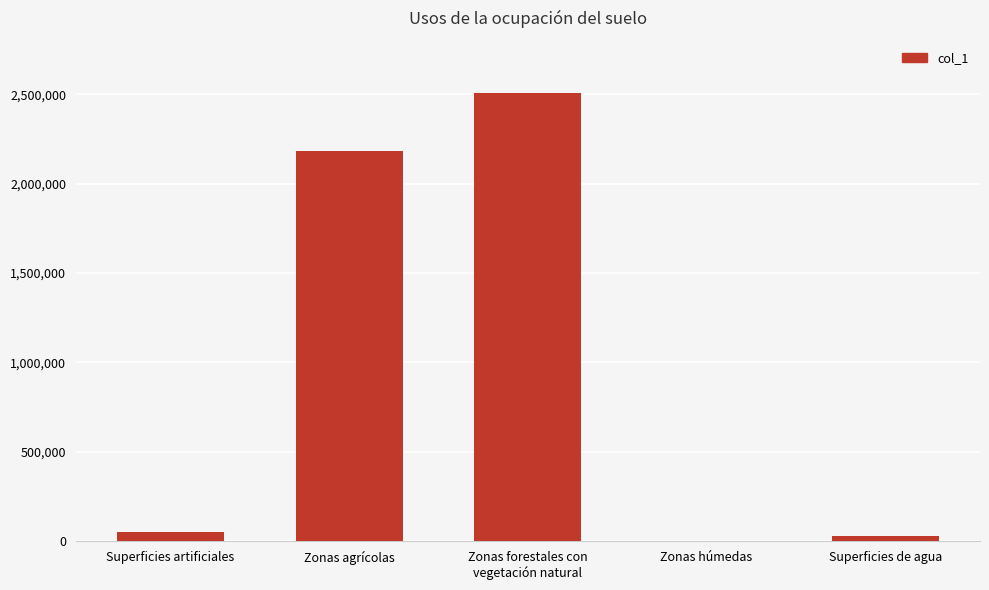

At which category does the chart reach its peak across all series?

Zonas forestales con
vegetación natural